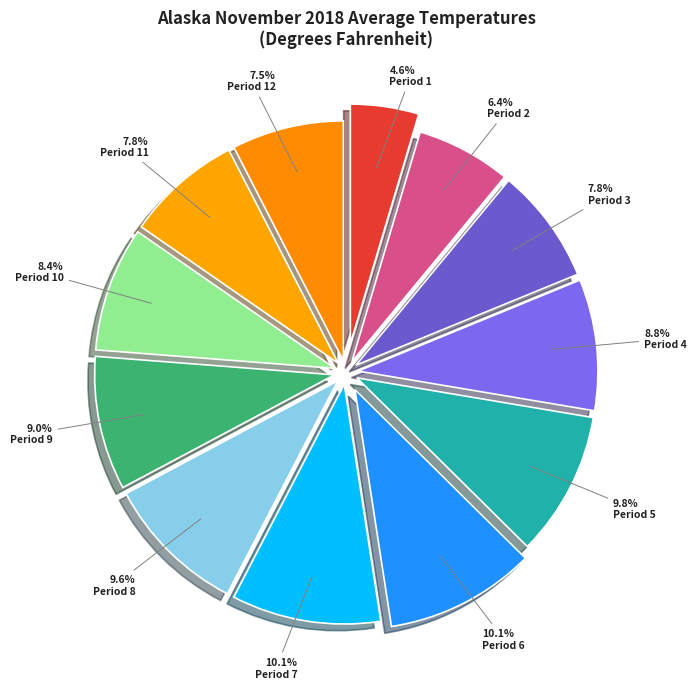

What portion of the pie excludes Period 12?

92.5%